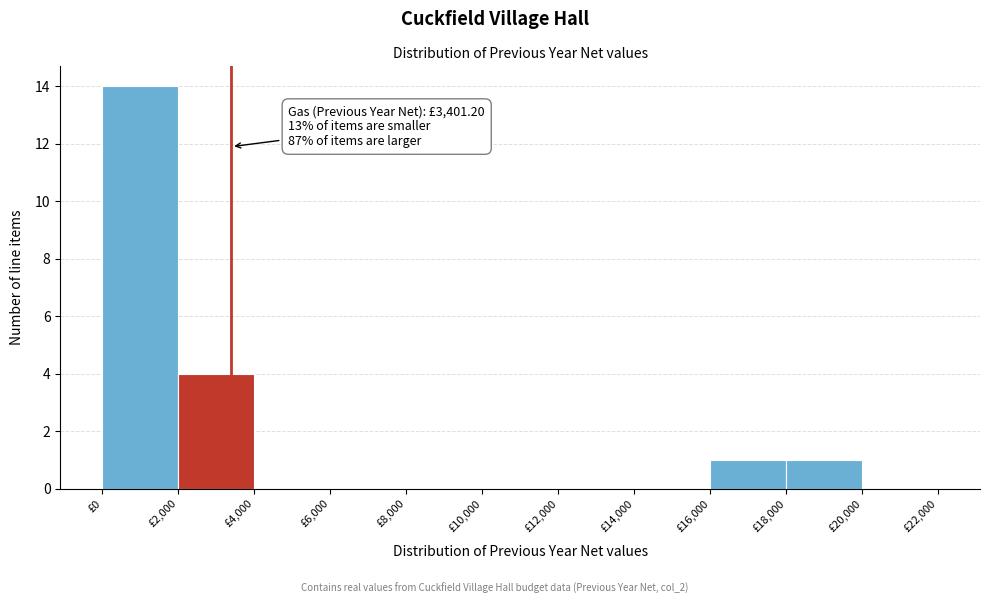

Which range on the x-axis has the tallest bar?

0 to 2000